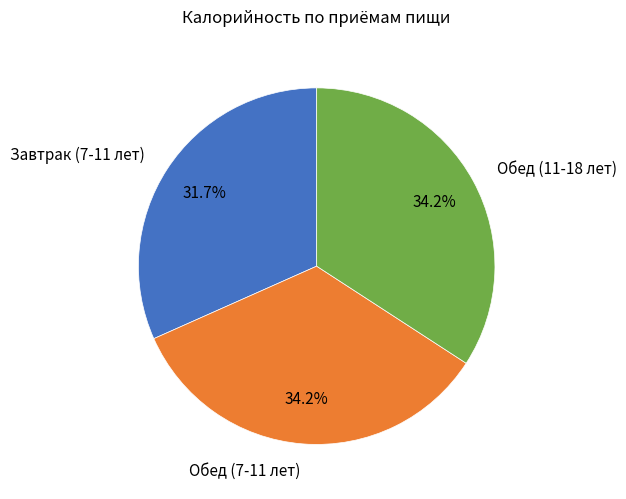

Is it true that Обед (7-11 лет) is 45% of the pie?

False